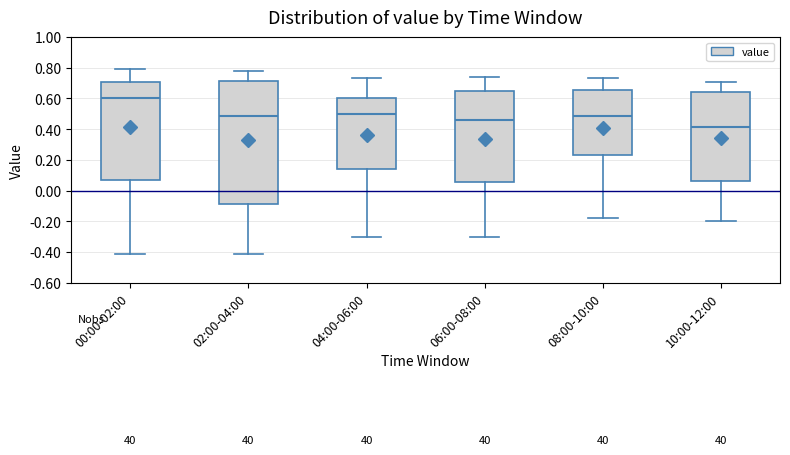

Reading left to right, transcribe this box plot: for each box, give where its median line is, the range the box spans, and where its two whiskers end, as read against the y-axis. The values are not printed on the chart, so give them approximately, as read against the axis.

00:00-02:00: median 0.60, box 0.06 to 0.72, whiskers -0.40 to 0.80
02:00-04:00: median 0.48, box -0.08 to 0.72, whiskers -0.40 to 0.78
04:00-06:00: median 0.50, box 0.14 to 0.60, whiskers -0.30 to 0.74
06:00-08:00: median 0.46, box 0.06 to 0.66, whiskers -0.30 to 0.74
08:00-10:00: median 0.48, box 0.24 to 0.66, whiskers -0.18 to 0.74
10:00-12:00: median 0.42, box 0.06 to 0.64, whiskers -0.20 to 0.72